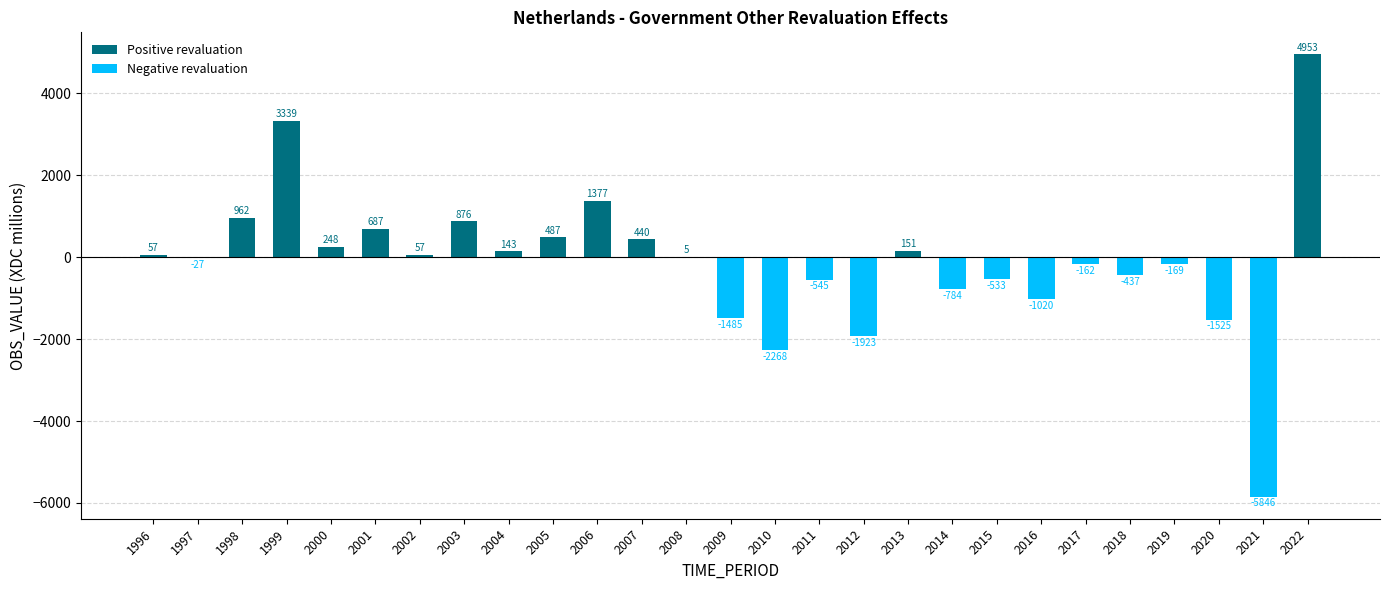

What is the difference between the highest and lowest values at 2006?

1377